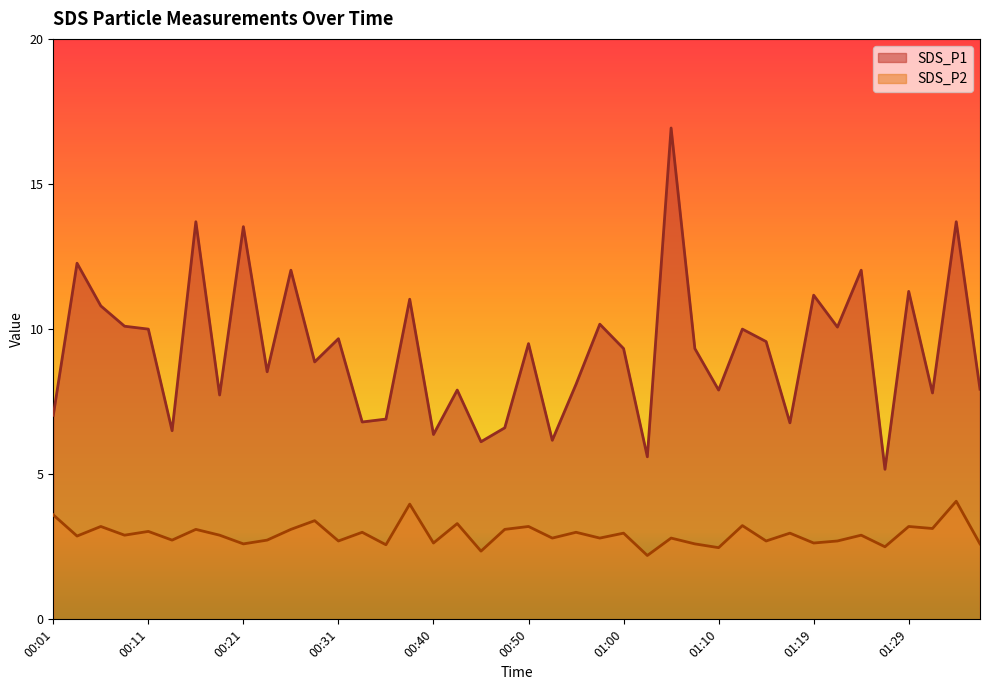

What is the sum of all SDS_P1 values?

371.0